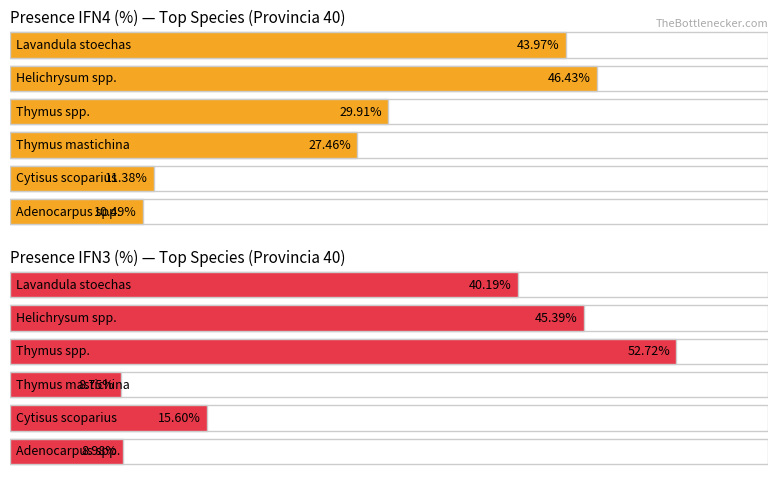

How many values in the Average utilization series exceed 29?

3